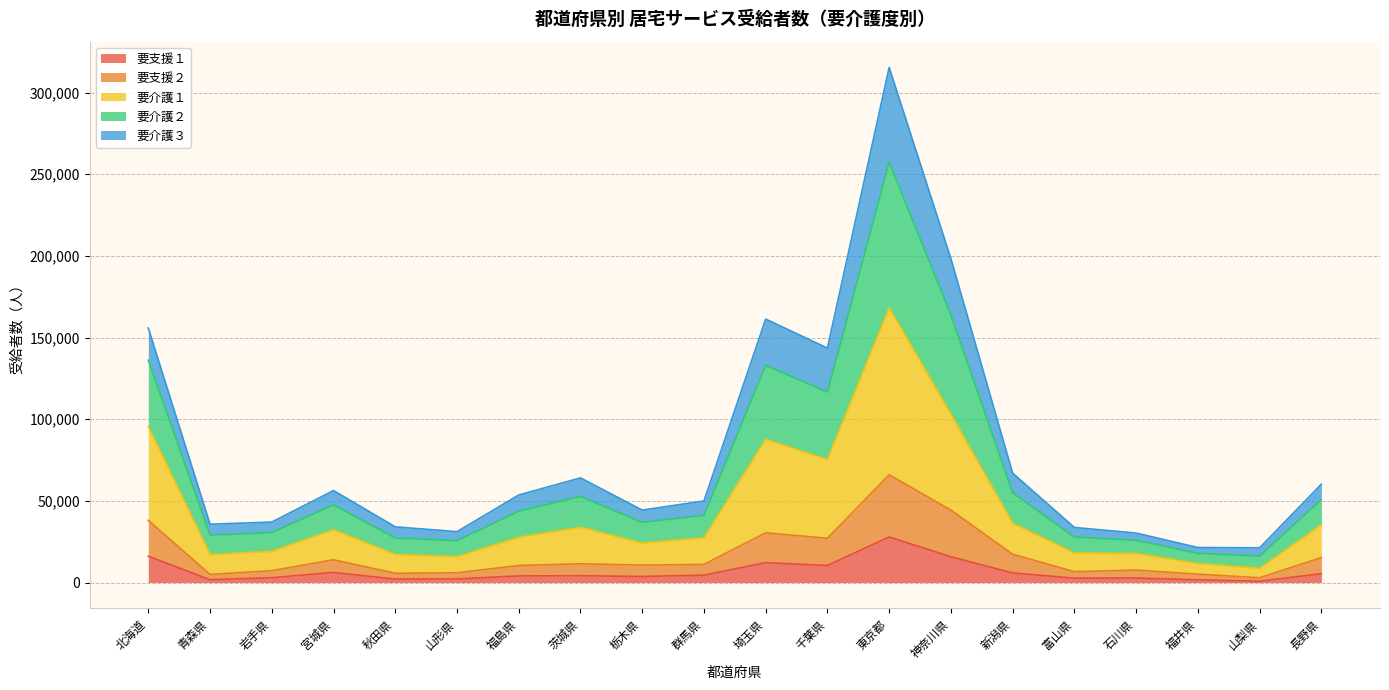

Which category has the lowest value in the 要支援１ series?

山梨県